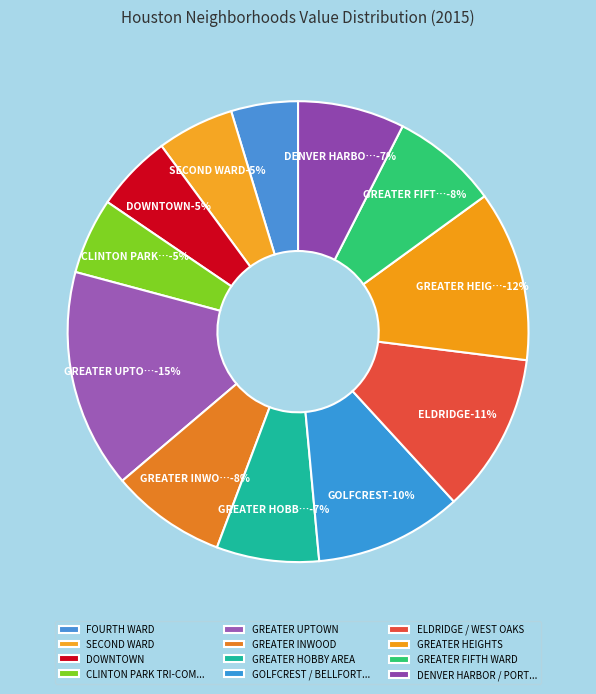

Combined, what portion of the pie is GREATER INWOOD and CLINTON PARK TRI-COMMUNITY?

13.4%